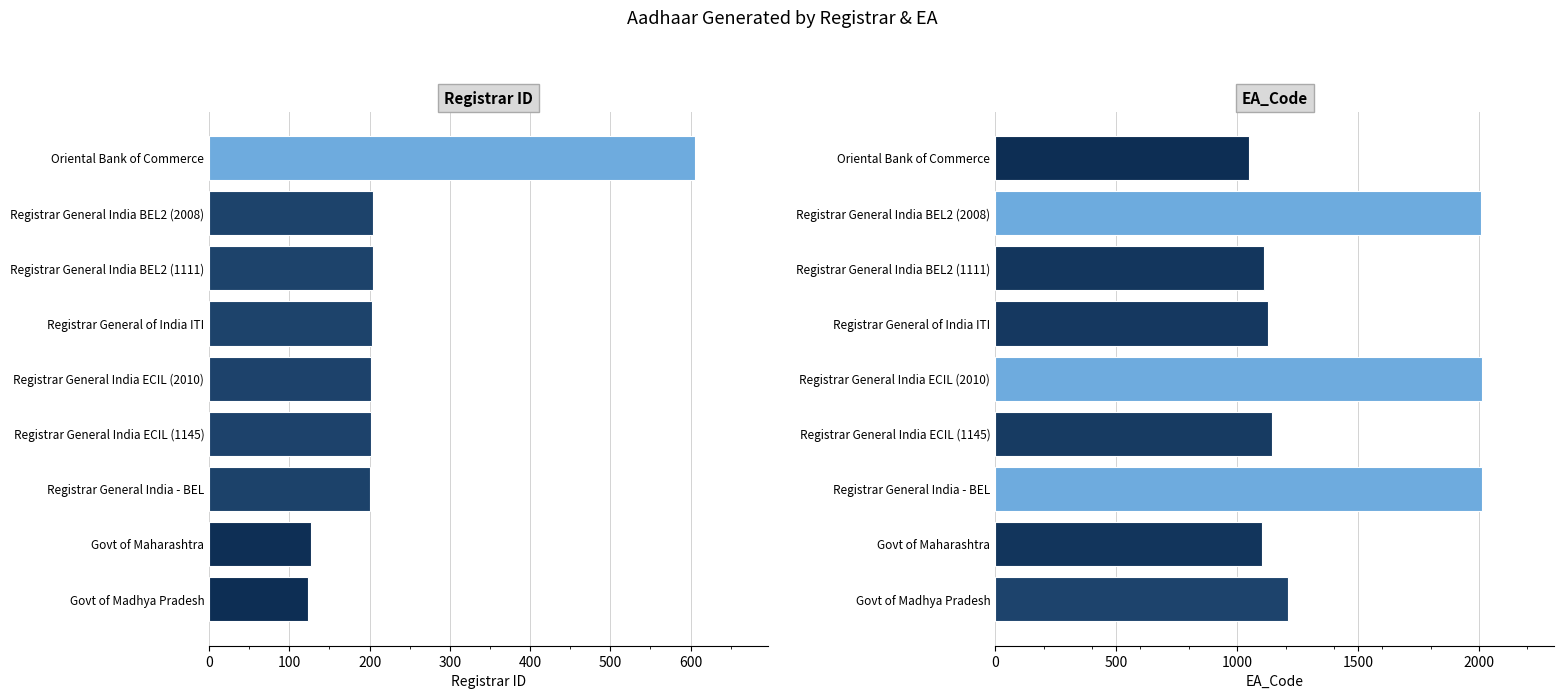

How many groups of bars are there?

9